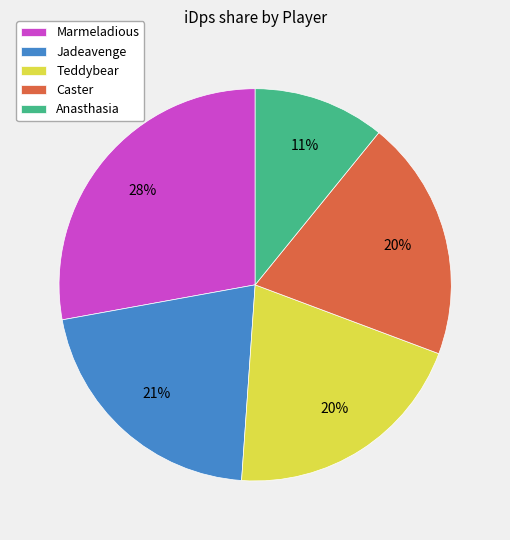

Which category has the smallest portion of the pie?

Anasthasia